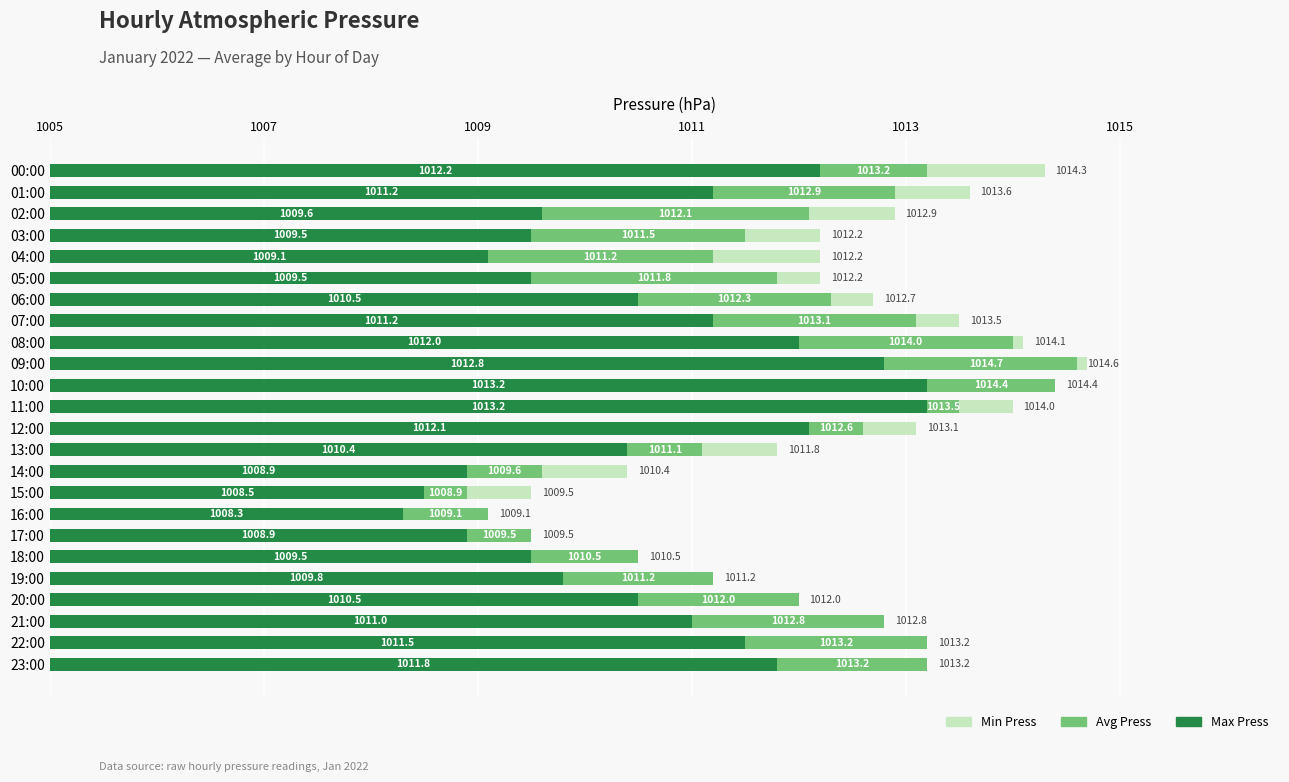

What position from the right is 04:00?

20